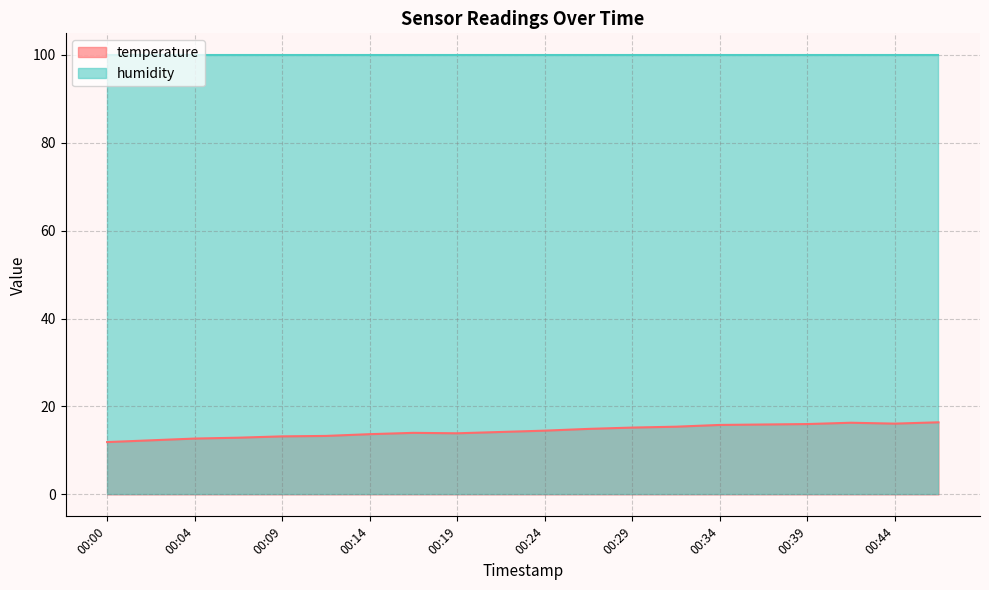

Which has a higher value, 00:34 or 00:24?

00:34